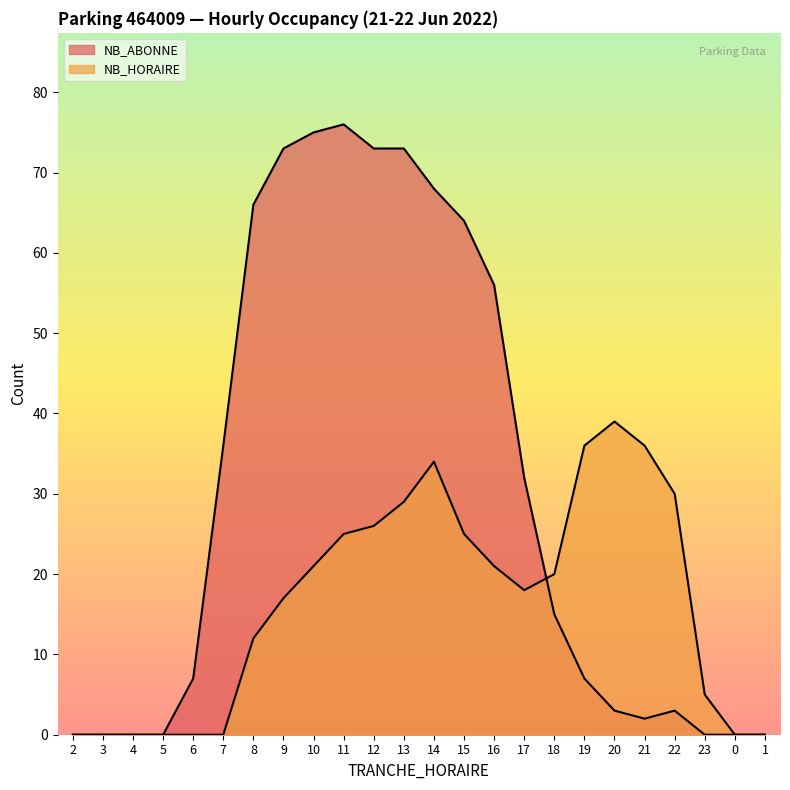

What is the label of the 22nd point from the left?

23